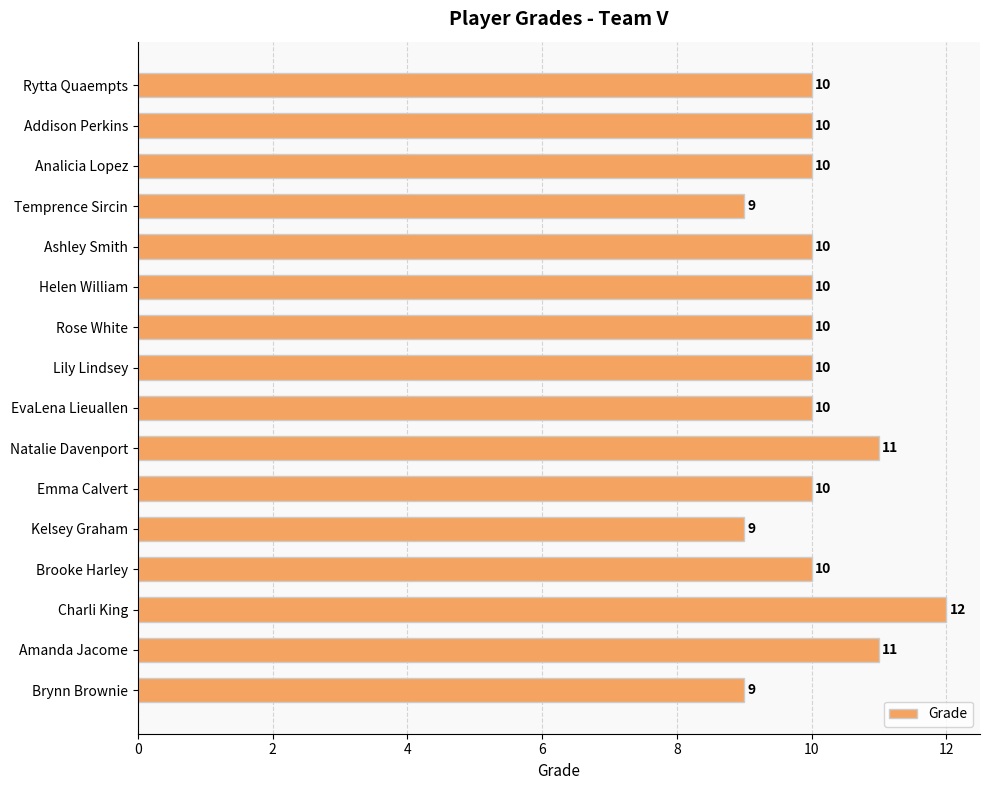

How many bars are there in total?

16